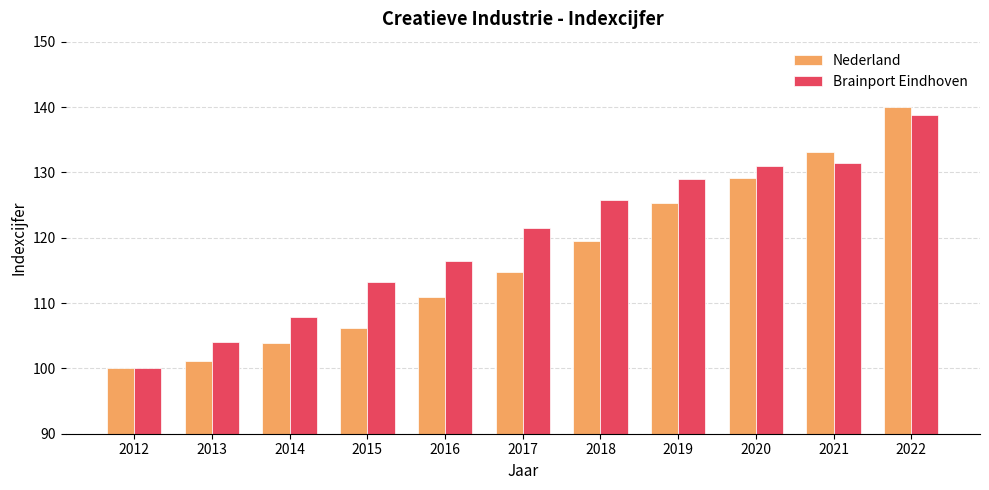

Is the value of Nederland at 2017 greater than the value of Brainport Eindhoven at 2022?

No